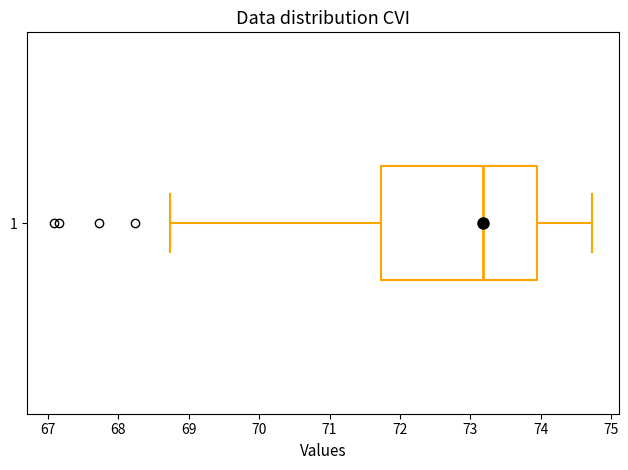

Where does the right whisker of the box at y = 1 end on the x-axis? The values are not printed on the chart, so give them approximately, as read against the axis.

74.7